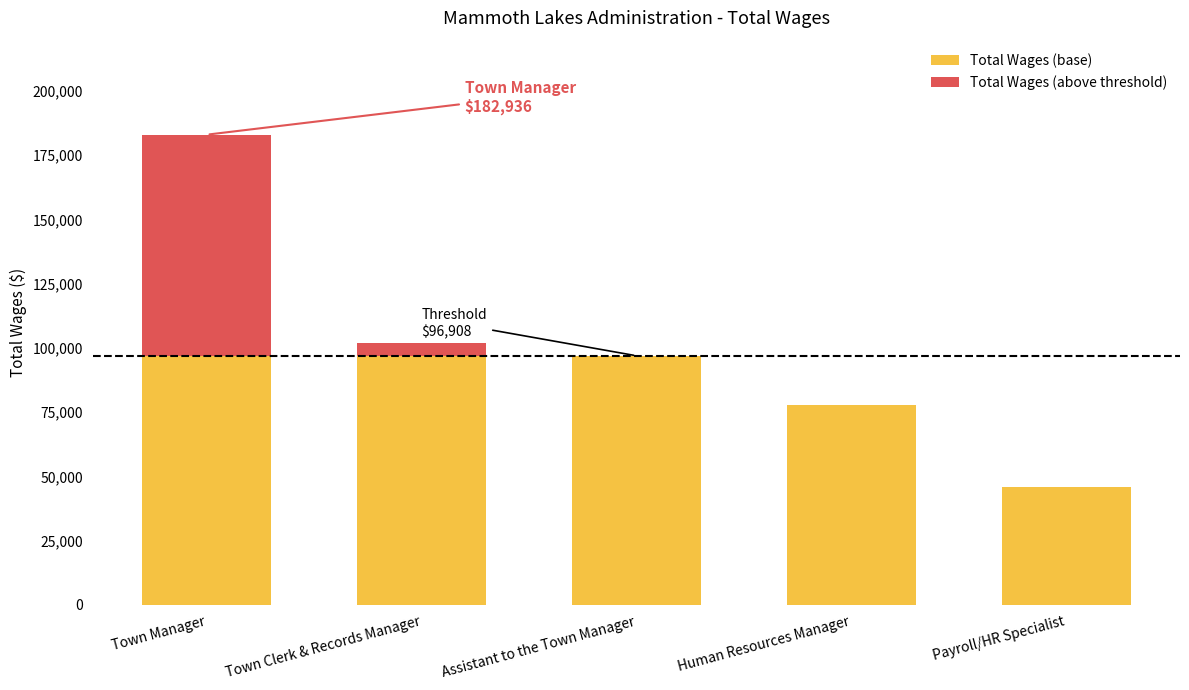

True or false: Total Wages (base) has a value of 96908 at Town Clerk & Records Manager.

True